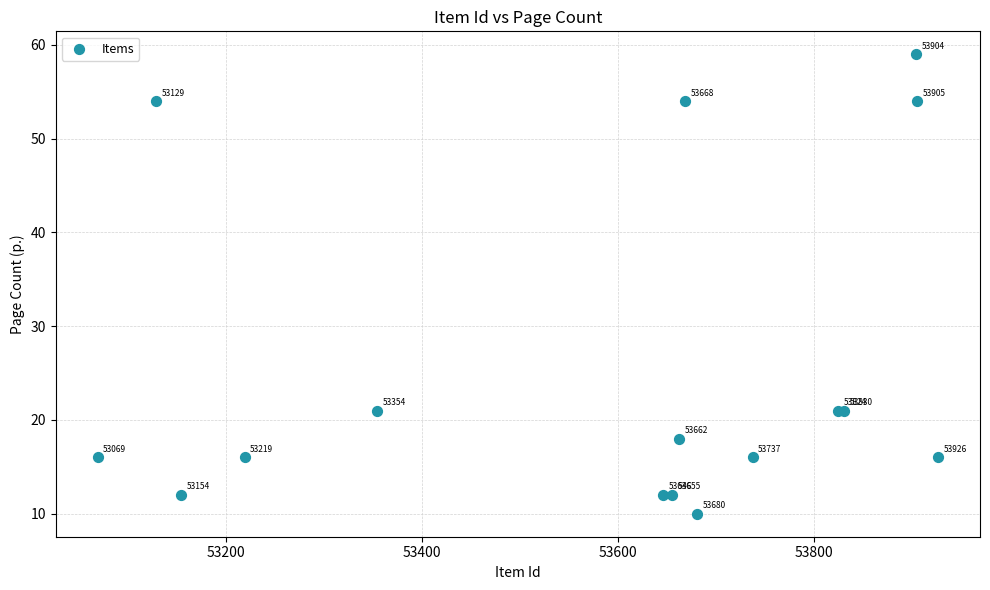

What Y value in the scatter plot is closest to 34?

21